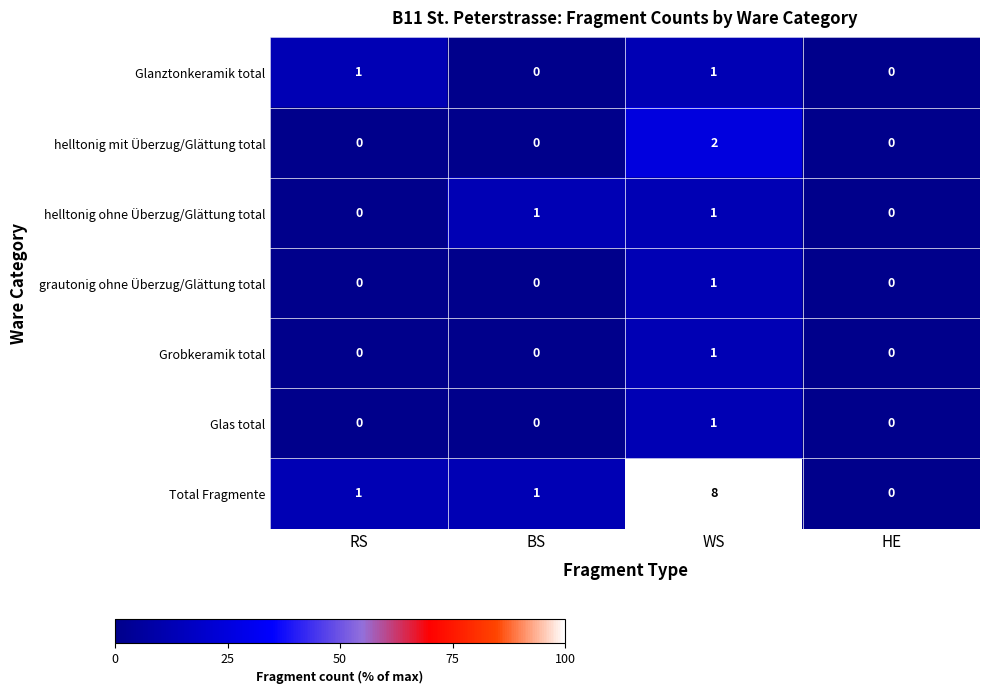

Reading left to right, transcribe all the data shown in this chart.

Glanztonkeramik total: 1	0	1	0
helltonig mit Überzug/Glättung total: 0	0	2	0
helltonig ohne Überzug/Glättung total: 0	1	1	0
grautonig ohne Überzug/Glättung total: 0	0	1	0
Grobkeramik total: 0	0	1	0
Glas total: 0	0	1	0
Total Fragmente: 1	1	8	0